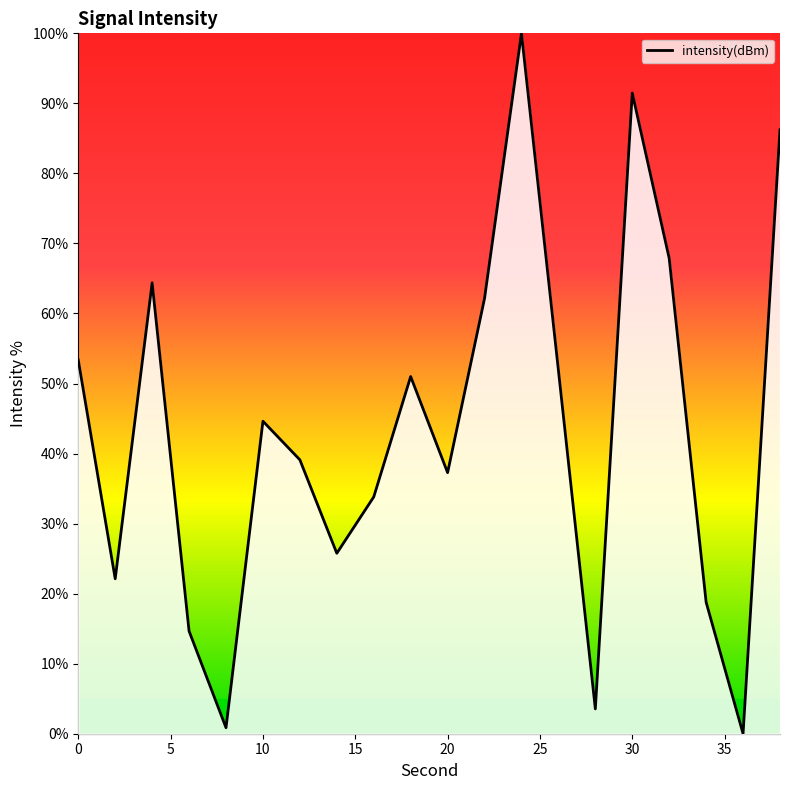

Is this an area chart (filled region under the line)?

No